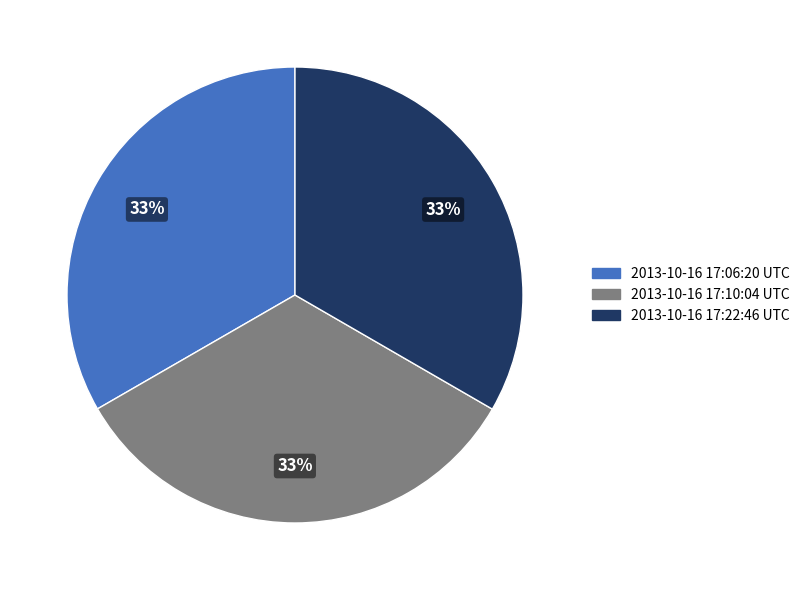

To the nearest percent, what portion does 2013-10-16 17:06:20 UTC represent?

33%